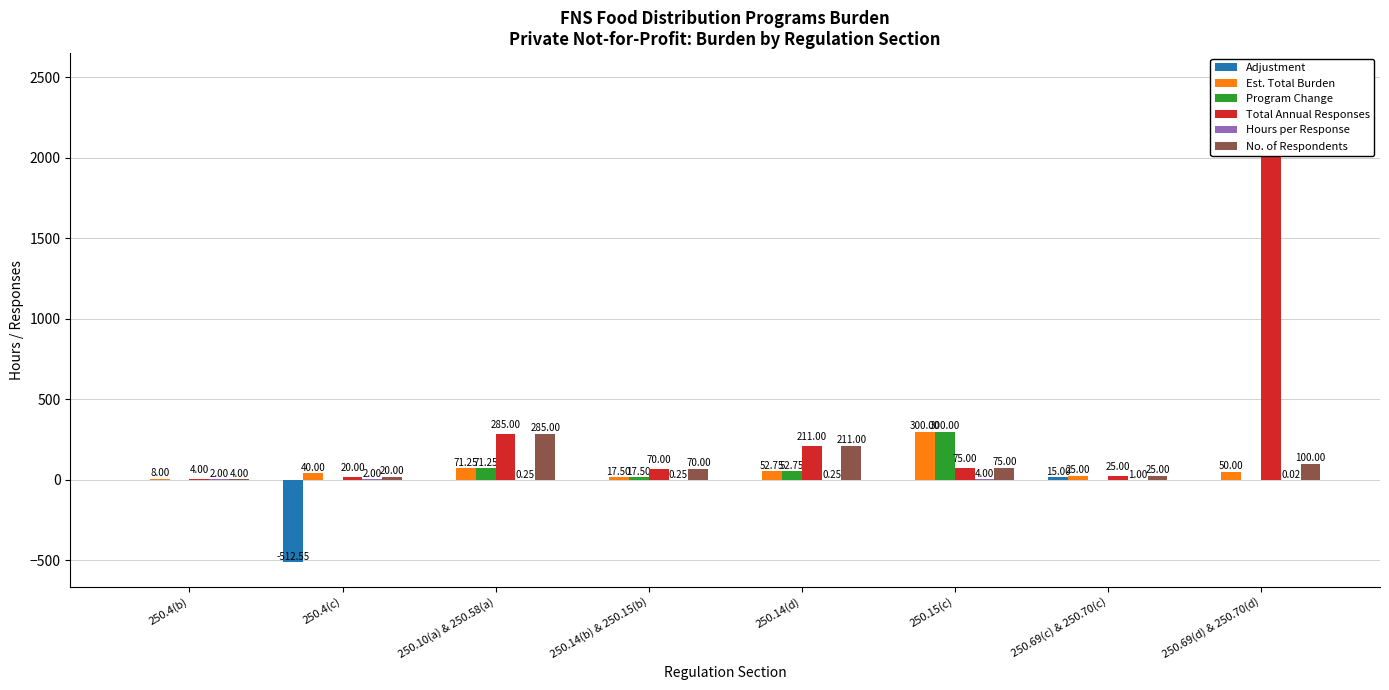

What is the smallest value displayed?

-512.5